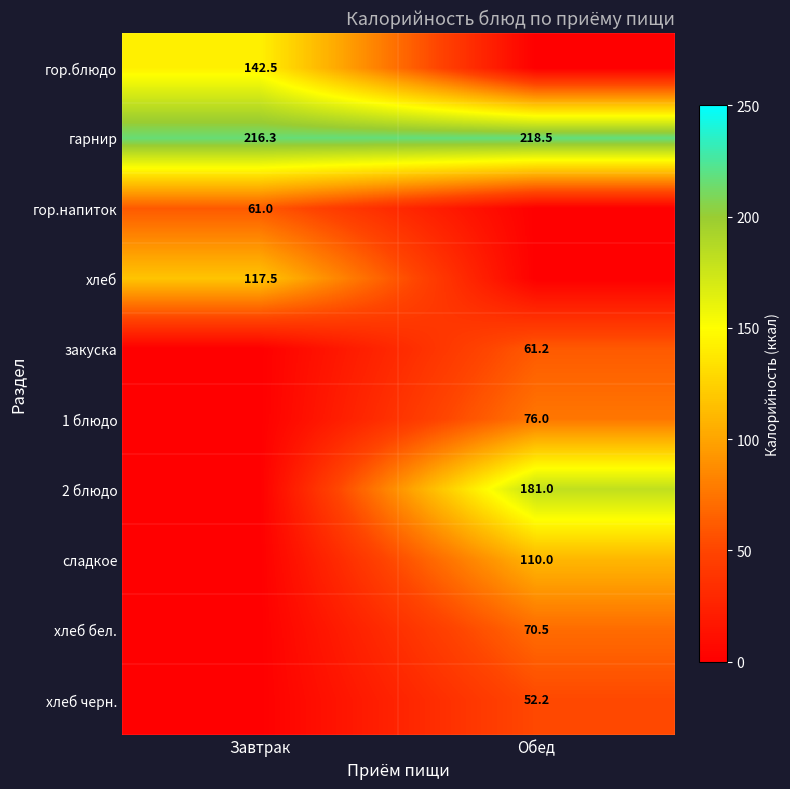

Is the value of закуска at Обед greater than the value of хлеб черн. at Обед?

Yes